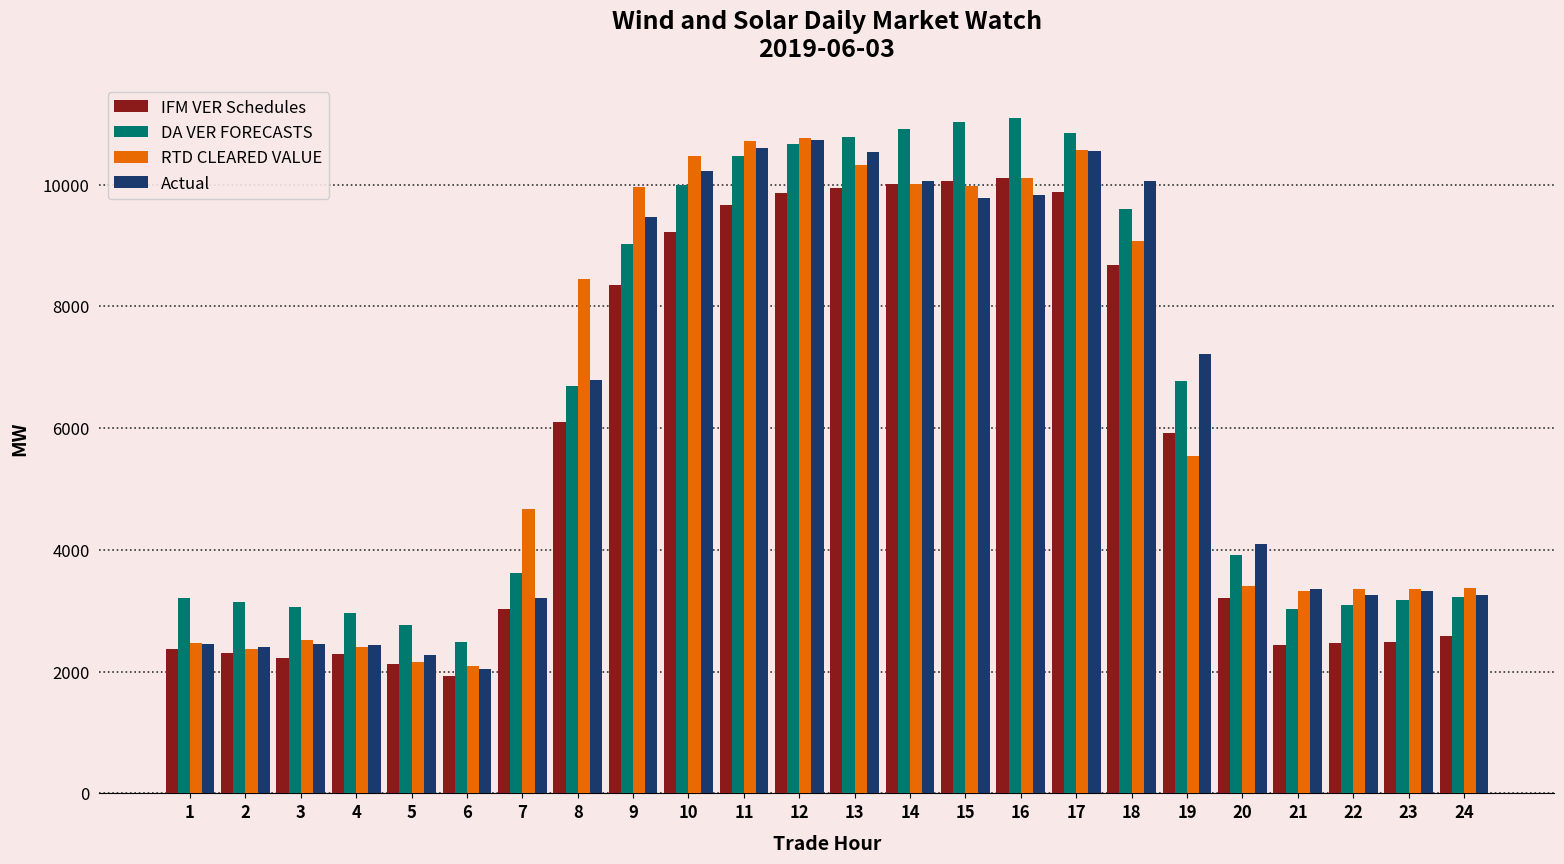

The DA VER FORECASTS series shows 11035.1 at 15. True or false?

True